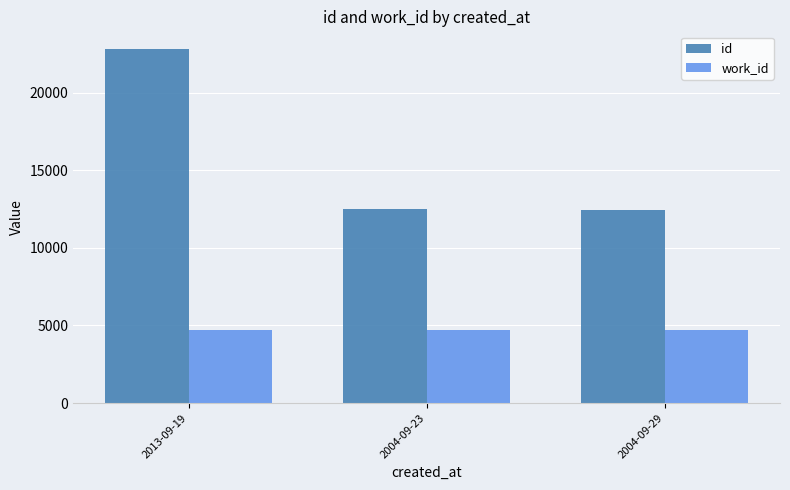

Which series has the largest total across all categories?

id